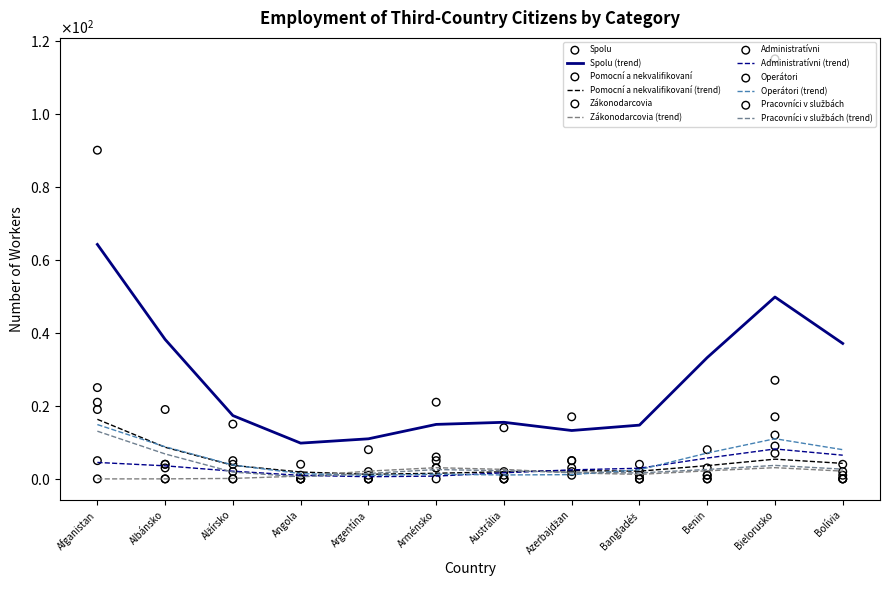

Which series contains the highest Y value?

Spolu